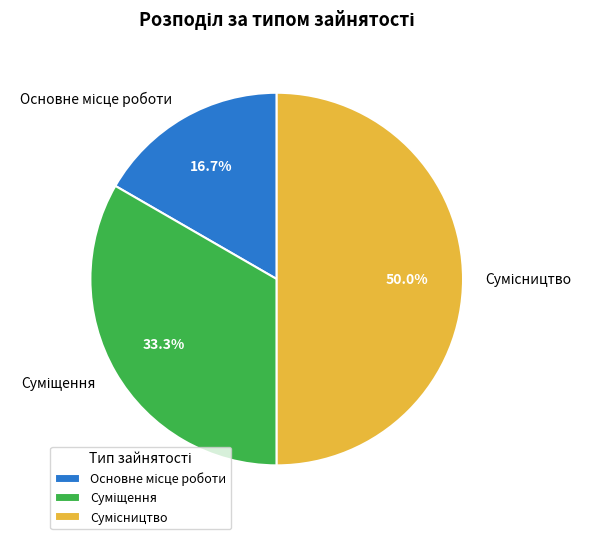

How many slices are in this pie chart?

3